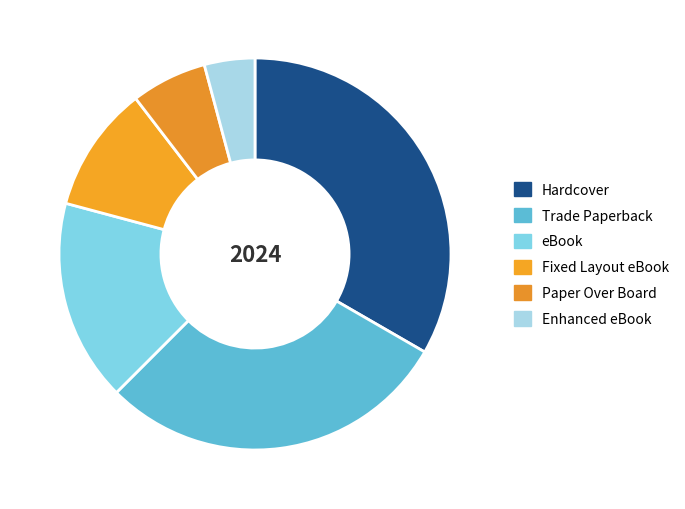

Does any single category account for the majority?

No